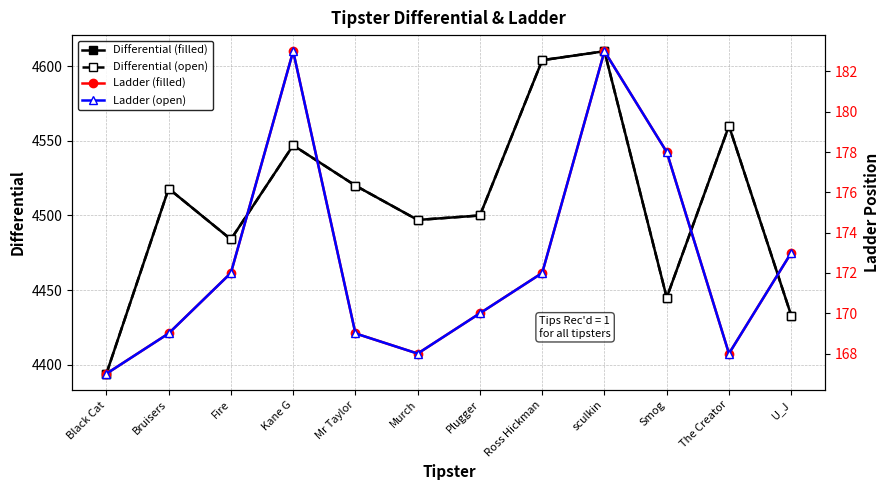

What is the spread (max minus min) of values at Black Cat?

4227